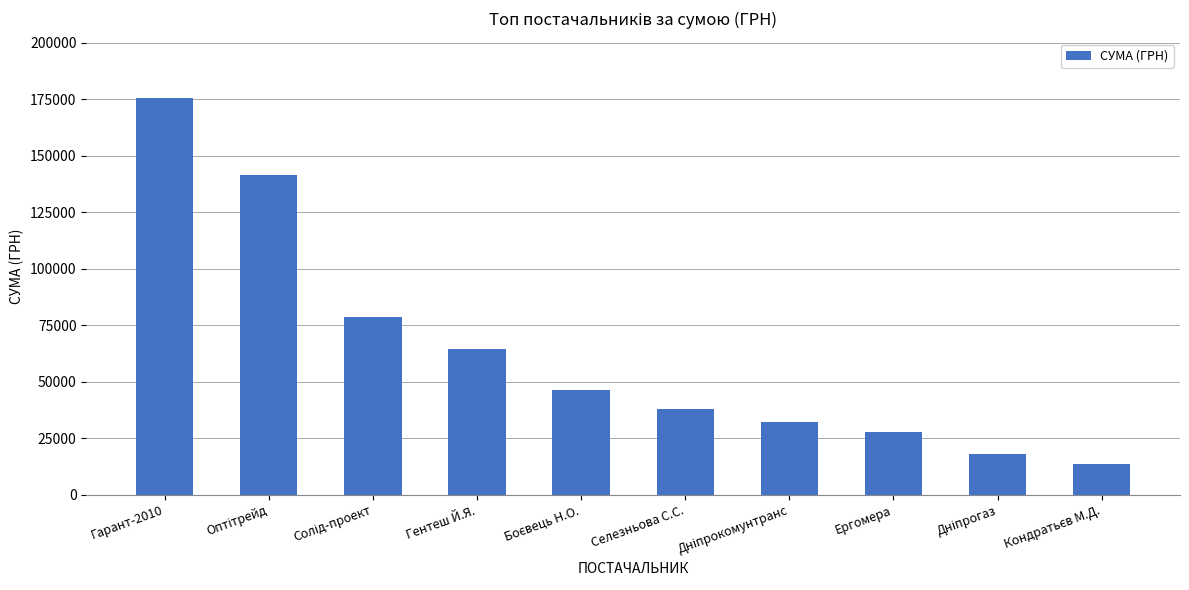

Which has a higher value, Селезньова С.С. or Ергомера?

Селезньова С.С.